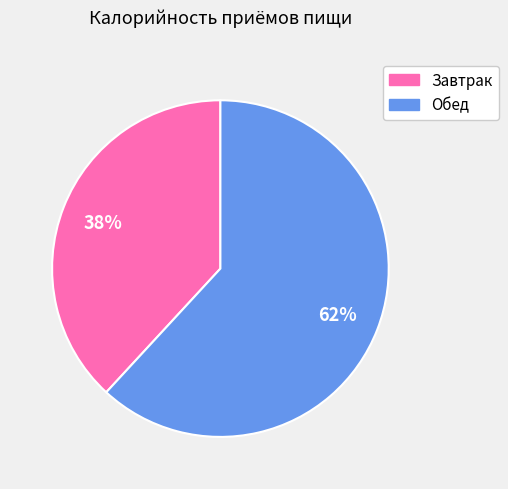

Does Обед account for over 50% of the chart?

Yes